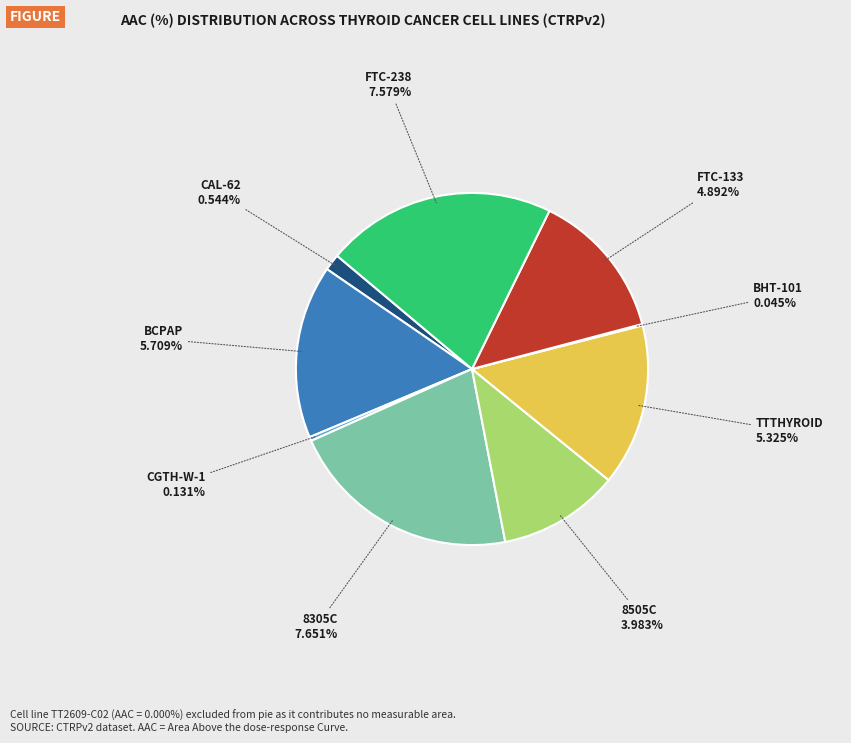

Is there any slice that represents more than half of the pie?

No